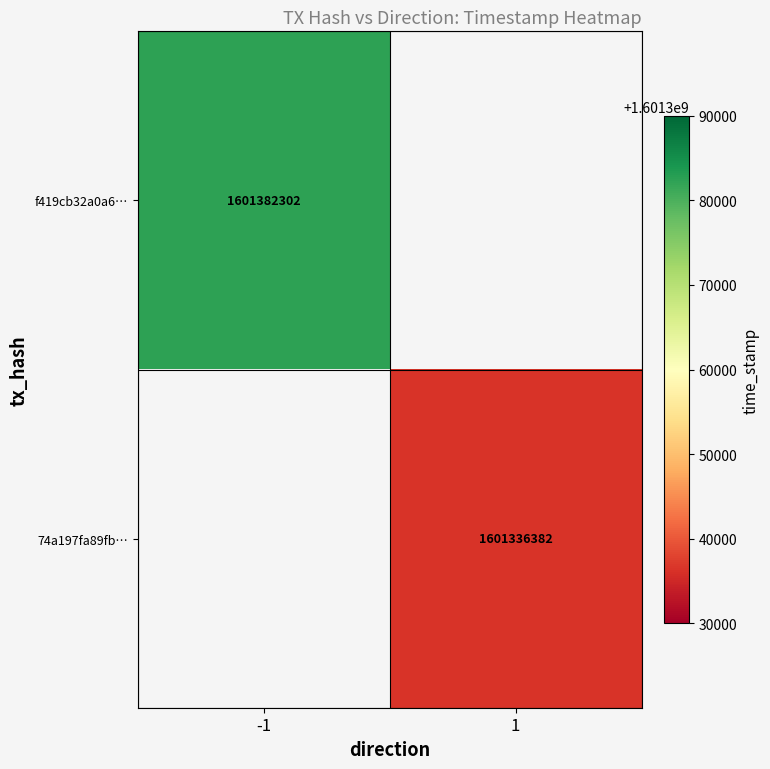

The value of 74a197fa89fb… at 1 is 1601336382. True or false?

True